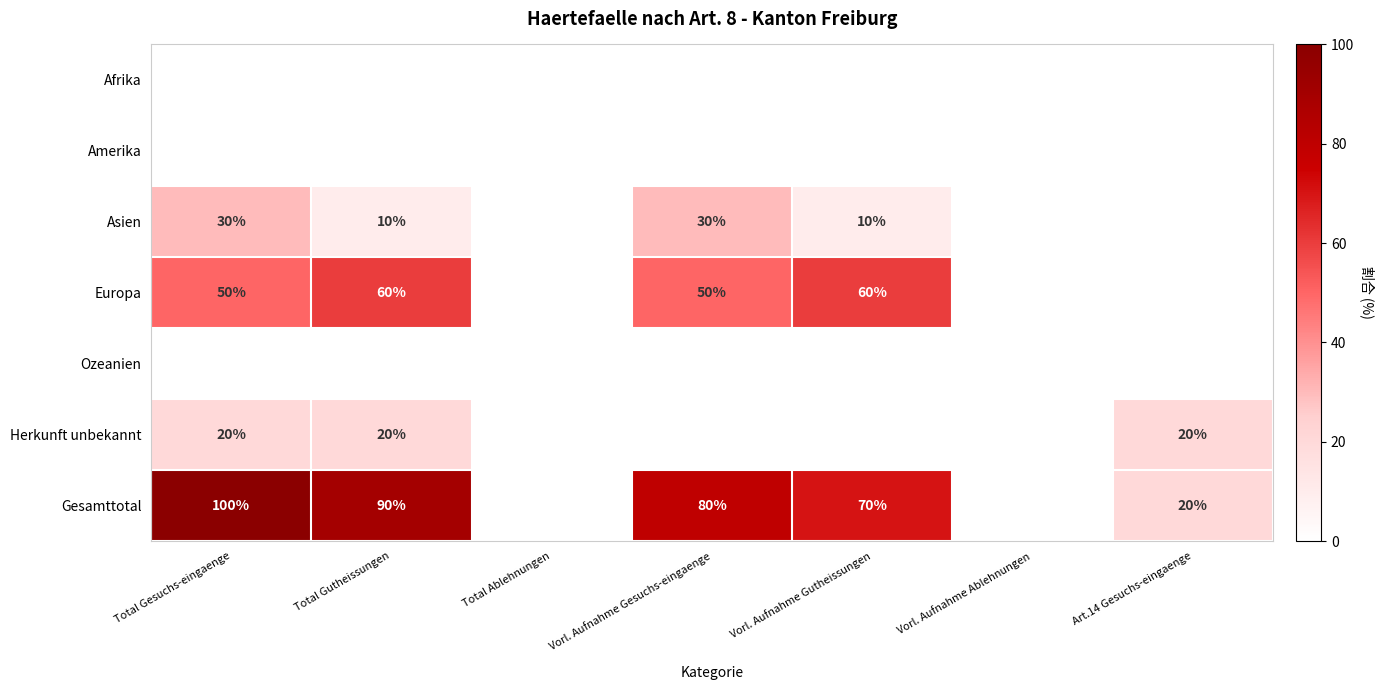

Is it true that Europa equals 50 at Total Gesuchs-eingaenge?

True